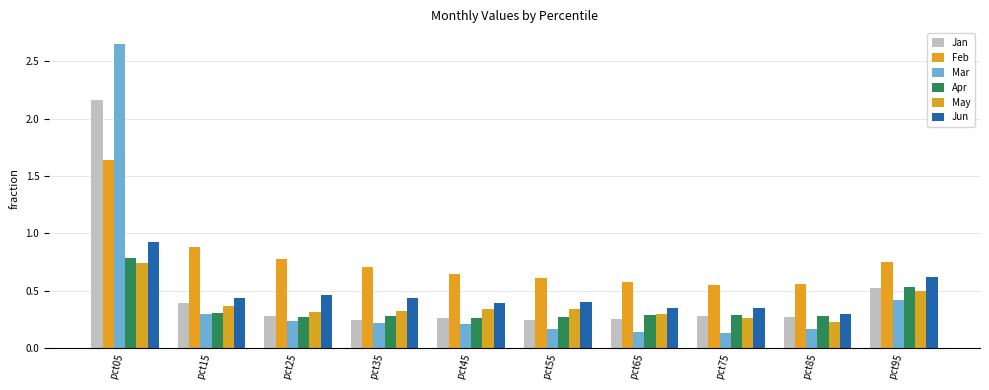

What is the difference between the maximum and minimum values in the Mar series?

2.5